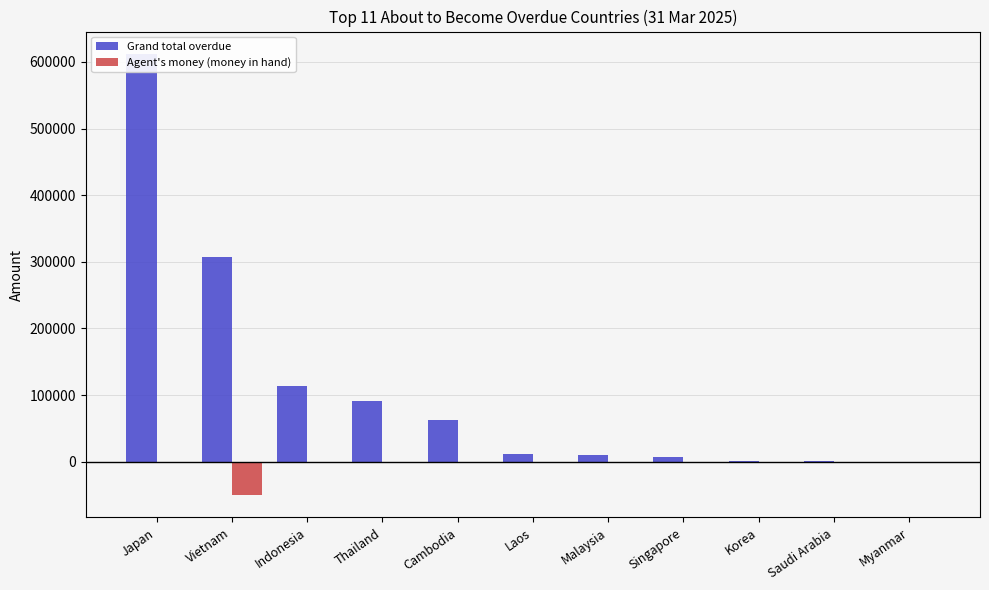

Rank the series by their maximum value, from lowest to highest.

Agent's money (money in hand), Grand total overdue